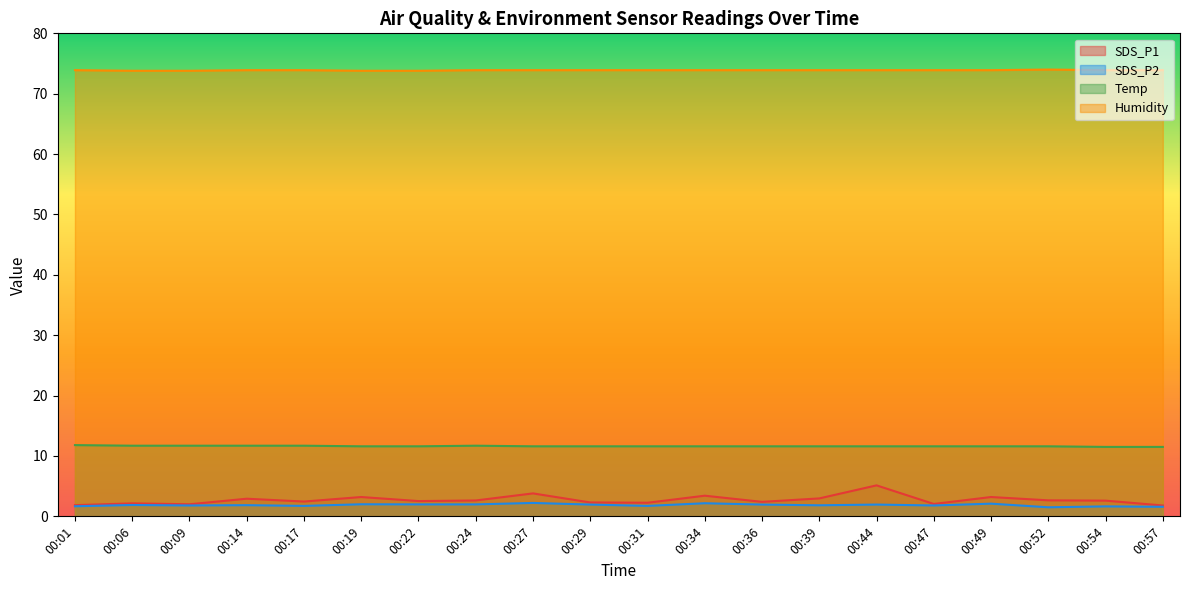

Between 00:19 and 00:39, which series saw the biggest shift?

SDS_P1